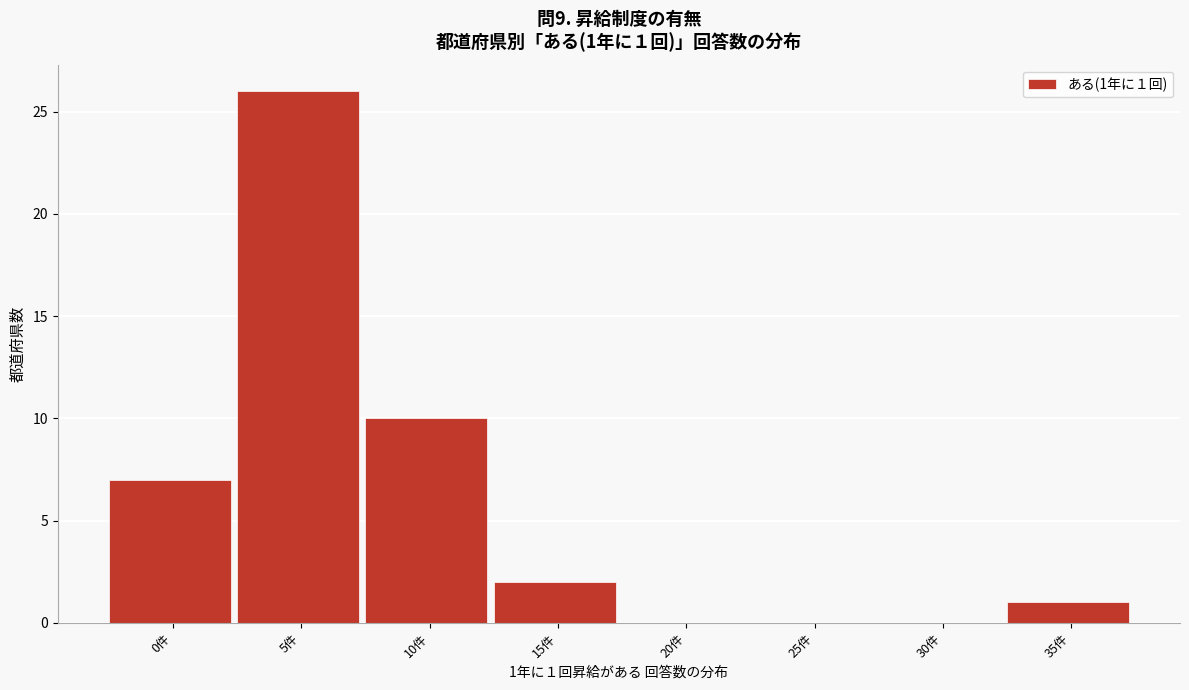

Reading right to left, list all the values displayed in this chart.

35件=1	30件=0	25件=0	20件=0	15件=2	10件=10	5件=26	0件=7